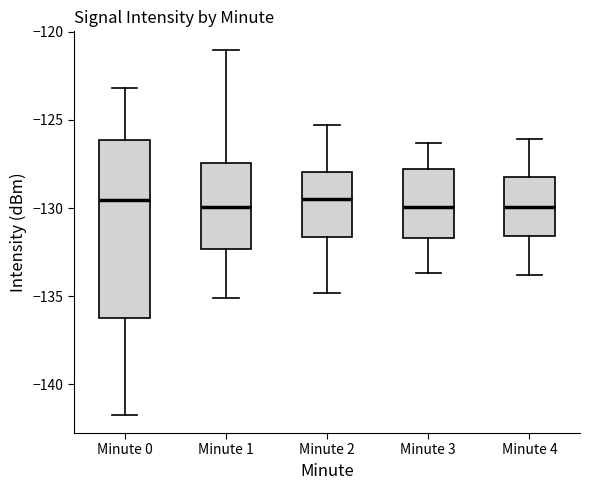

Reading left to right, read every box against the y-axis: the position of its median line, the range the box covers, and the ends of its whiskers. The values are not printed on the chart, so give them approximately, as read against the axis.

Minute 0: median -129.5, box -136.0 to -126.0, whiskers -141.5 to -123.0
Minute 1: median -130.0, box -132.5 to -127.5, whiskers -135.0 to -121.0
Minute 2: median -129.5, box -131.5 to -128.0, whiskers -135.0 to -125.5
Minute 3: median -130.0, box -131.5 to -128.0, whiskers -133.5 to -126.5
Minute 4: median -130.0, box -131.5 to -128.0, whiskers -134.0 to -126.0